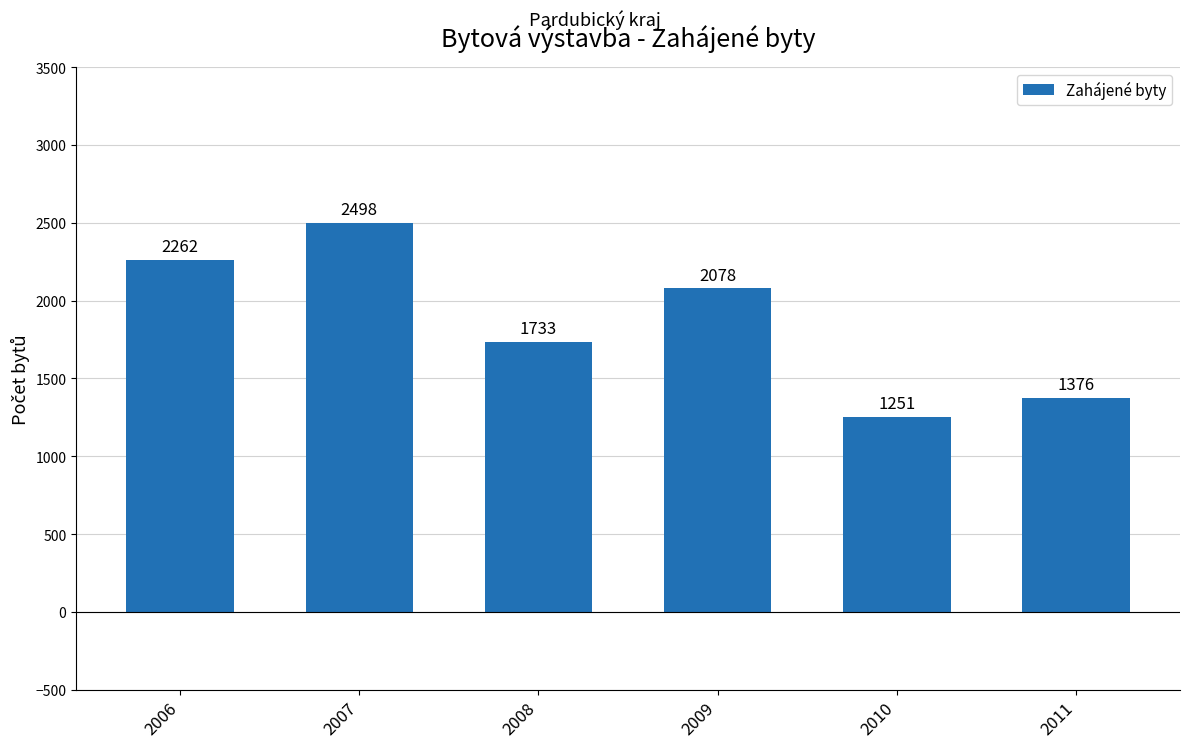

How many categories are shown in the chart?

6